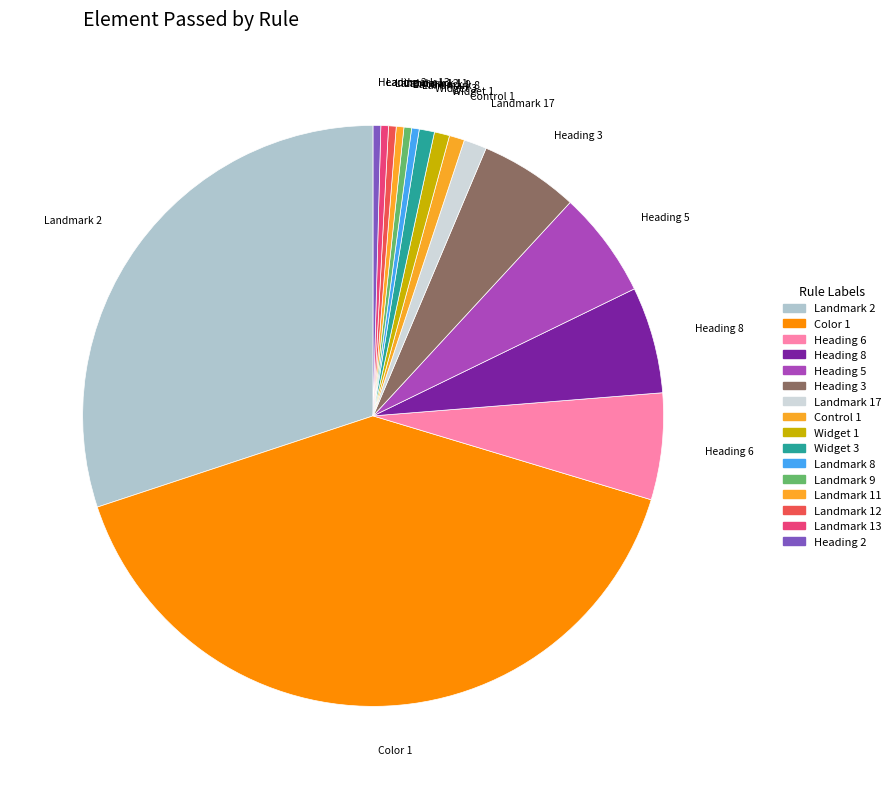

Between Landmark 8 and Color 1, which is larger?

Color 1